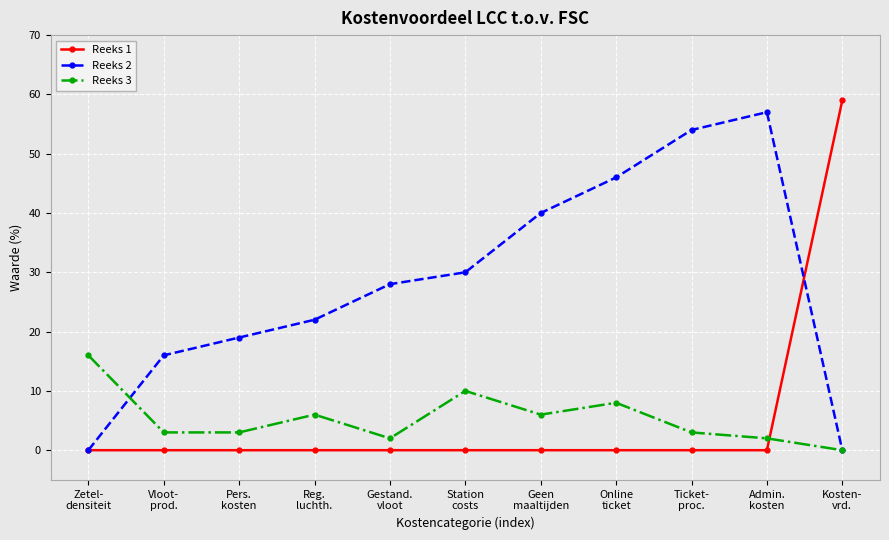

What are all the series names shown in the legend?

Reeks 1, Reeks 2, Reeks 3